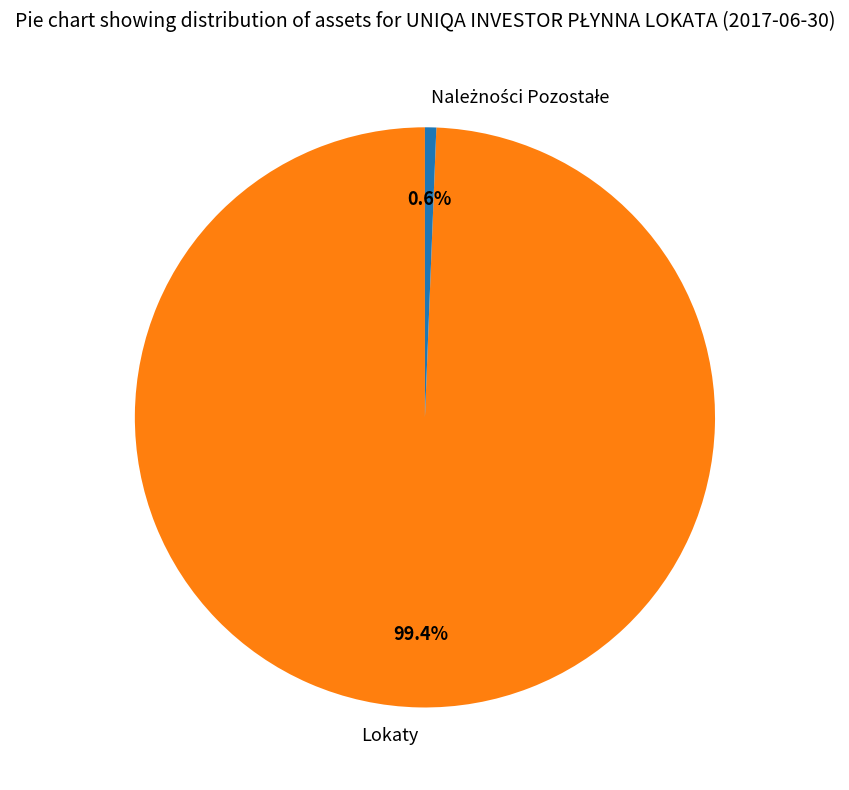

To the nearest percent, what is the difference between the largest and smallest slice percentages?

99%